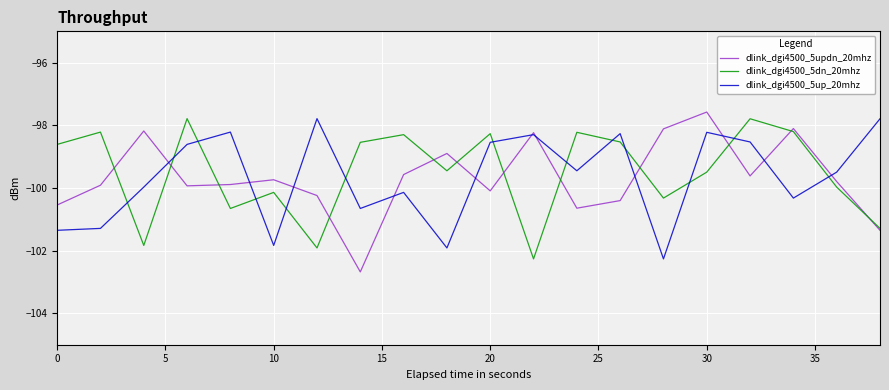

What is the greatest value displayed?

-97.6